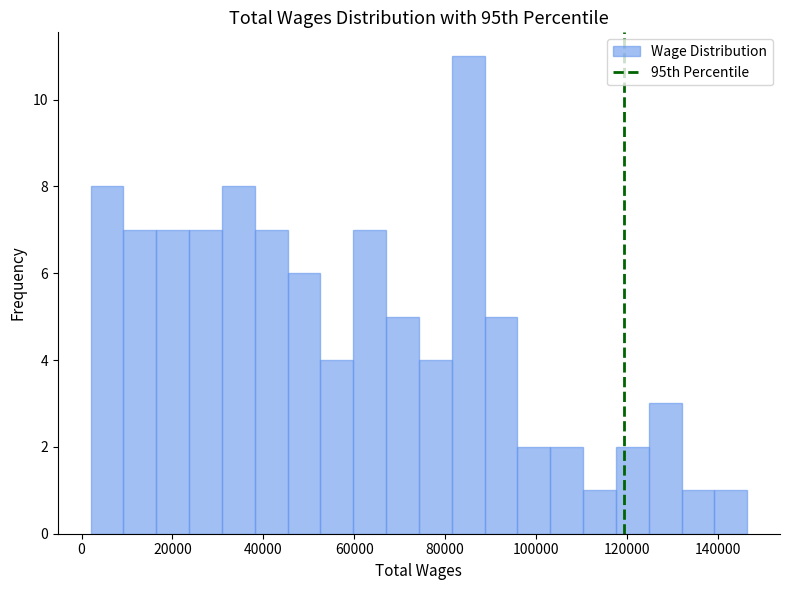

Read against the x-axis, roughly where is the centre of the tallest bar?

86000